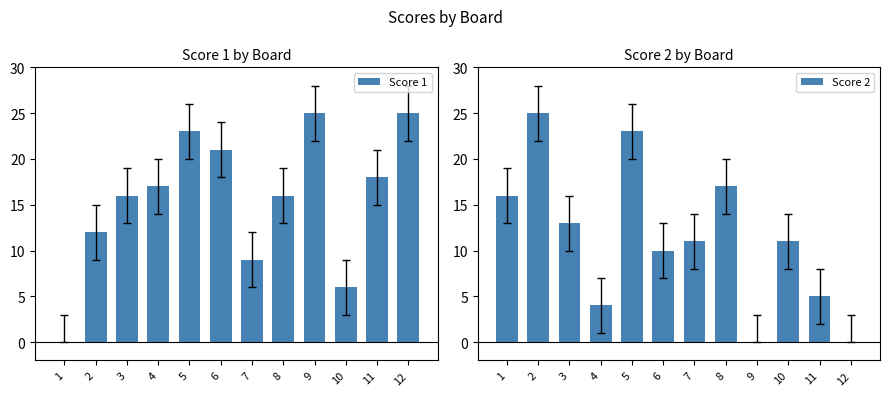

Reading left to right, list all the values displayed in this chart.

Score 1: 1=0	2=12	3=16	4=17	5=23	6=21	7=9	8=16	9=25	10=6	11=18	12=25
Score 2: 1=16	2=25	3=13	4=4	5=23	6=10	7=11	8=17	9=0	10=11	11=5	12=0